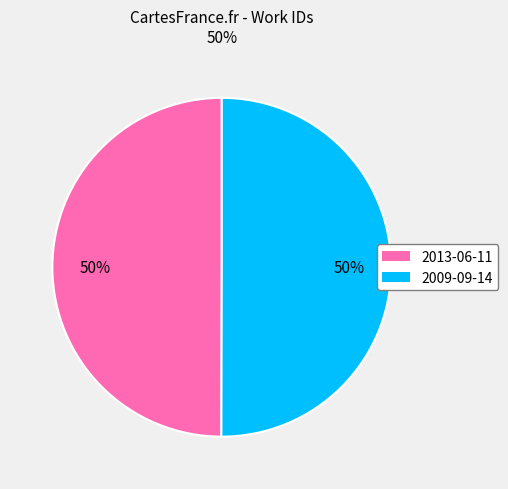

Combined, do 2013-06-11 and 2009-09-14 account for over 50%?

Yes